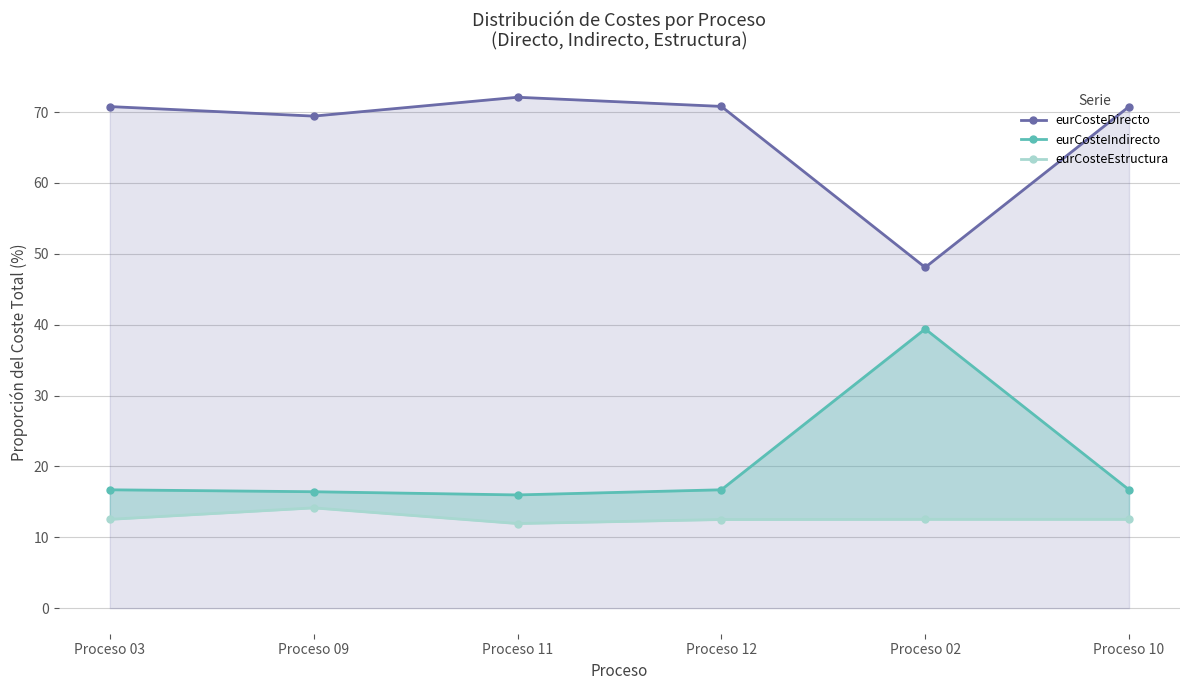

What is the lowest value of the eurCosteDirecto series?

48.1